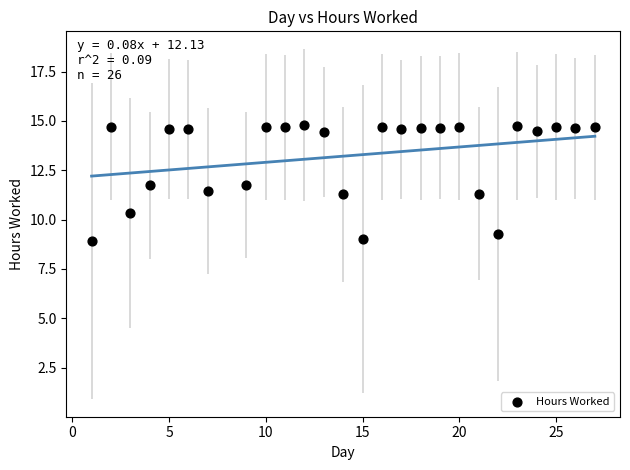

What is the range of Y values (max minus min)?

5.9